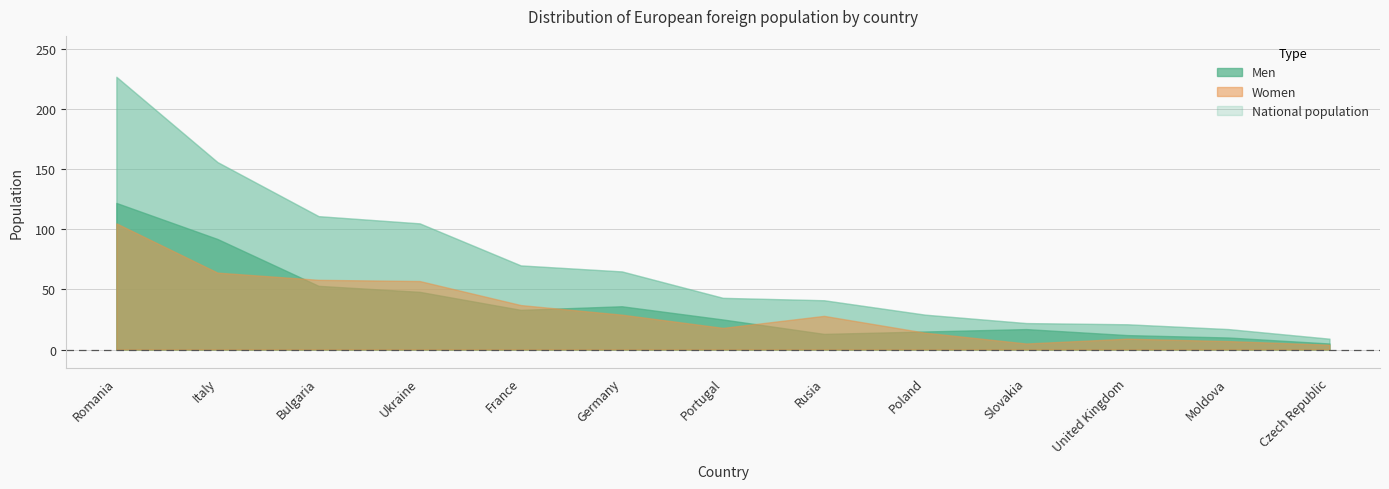

What is the average value of the Women series?

33